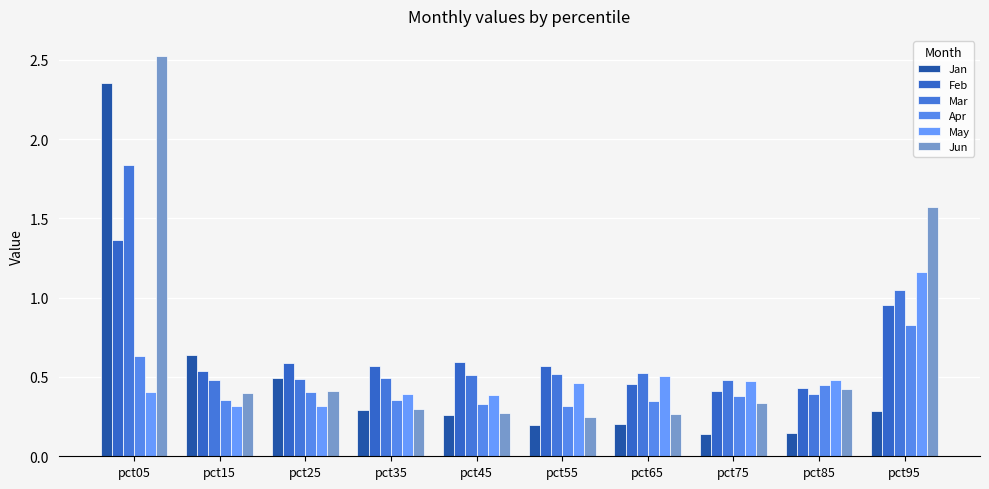

What is the value of the May bar at the 2nd from the left?

0.3